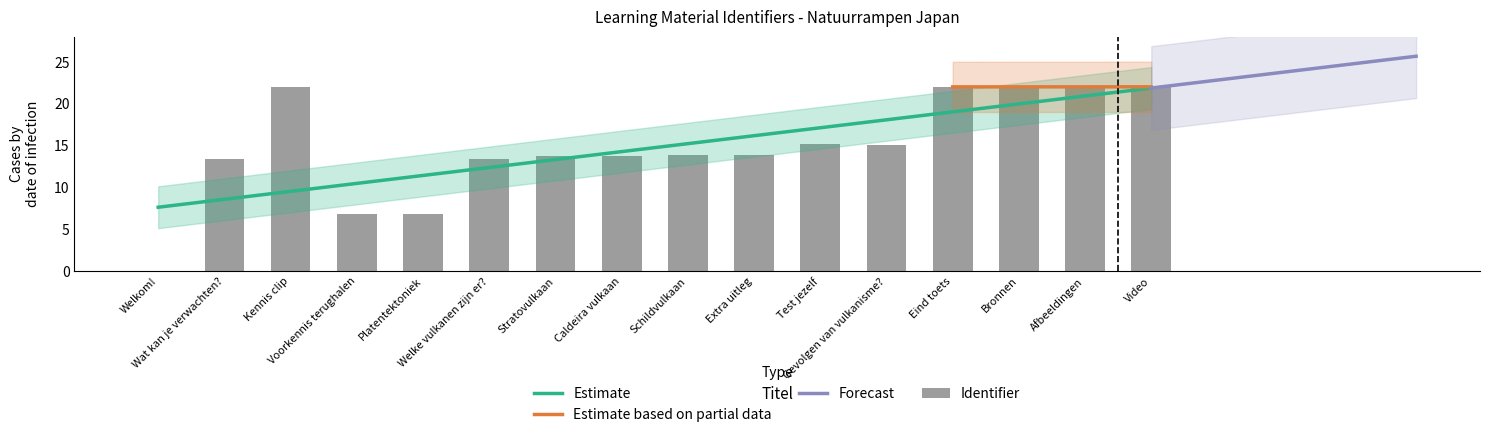

What is the value of the 6th bar from the left?

13.4